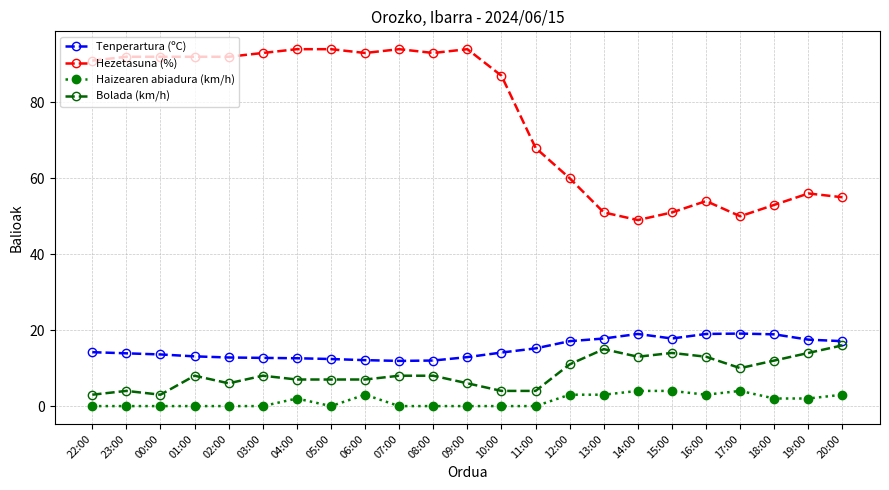

What is the minimum value for Hezetasuna (%)?

49.0